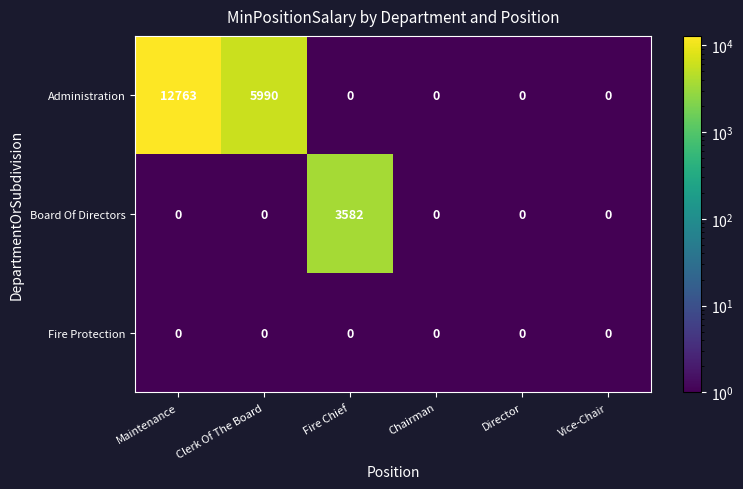

The Board Of Directors series shows 0 at Clerk Of The Board. True or false?

True